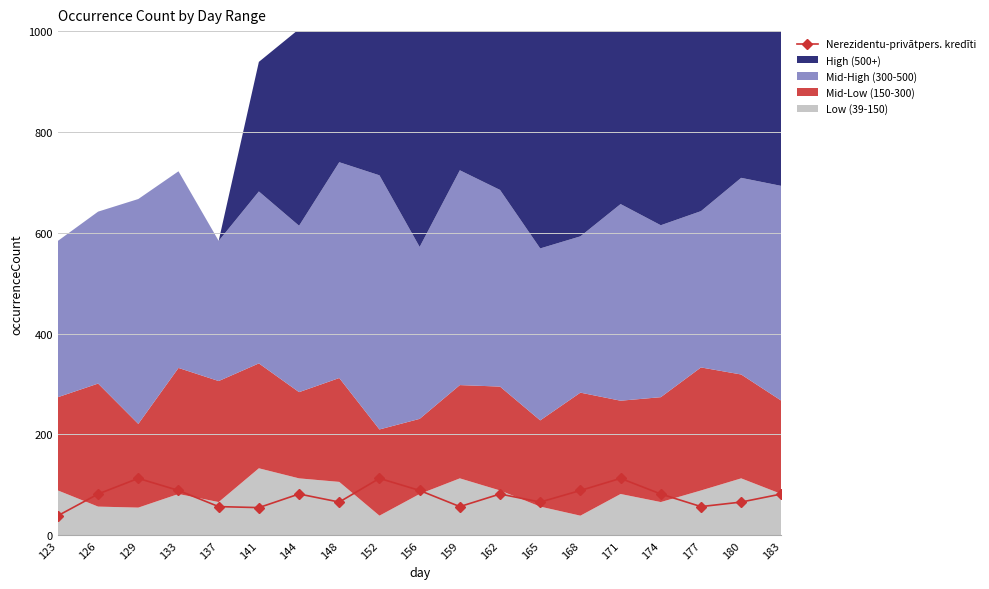

Reading left to right, transcribe all the data shown in this chart.

123=39	126=82	129=113	133=89	137=57	141=55	144=82	148=66	152=113	156=89	159=57	162=82	165=66	168=89	171=113	174=82	177=57	180=66	183=82